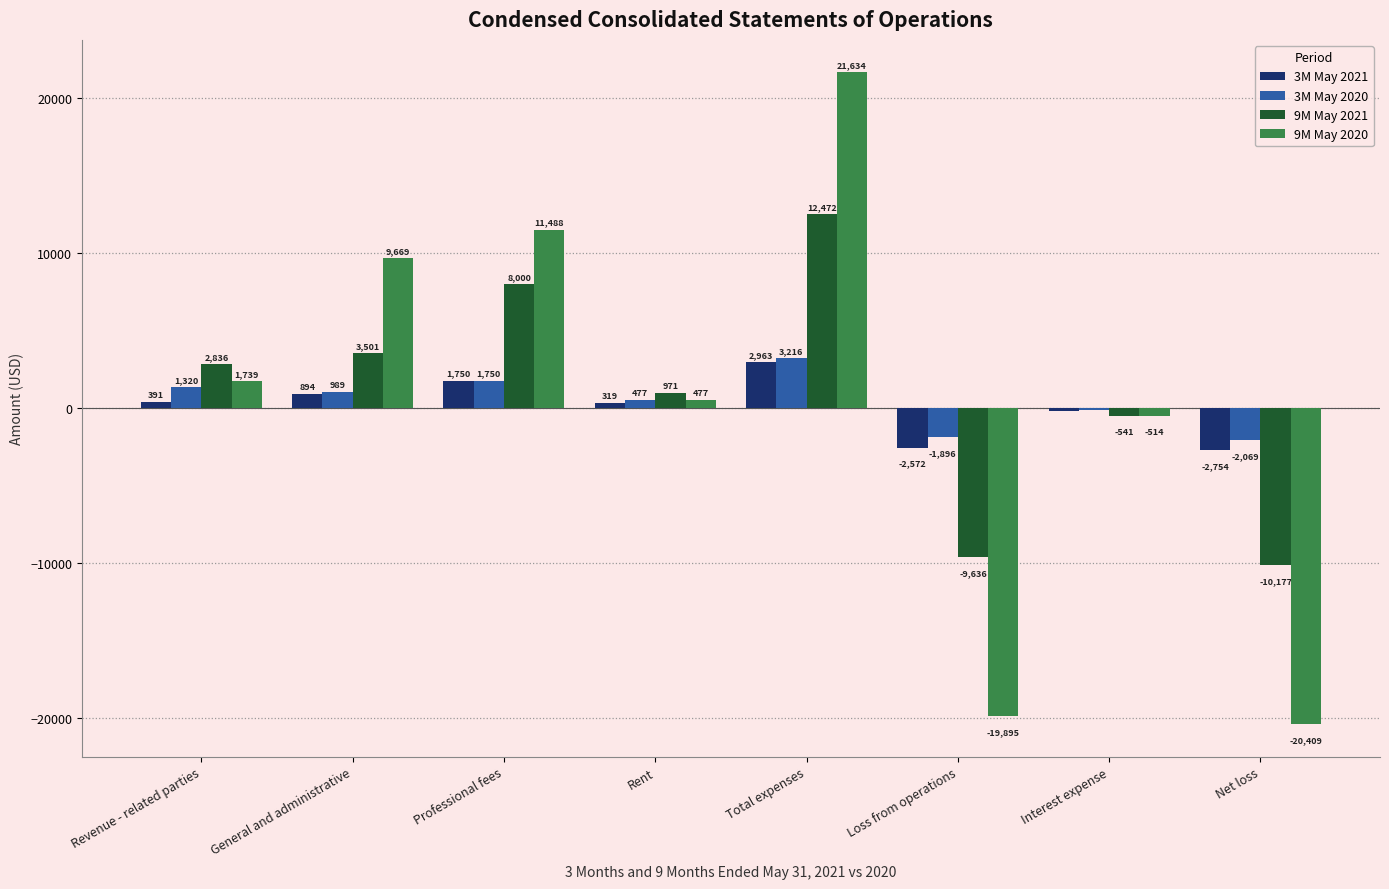

Which series has the largest range (max minus min)?

9M May 2020